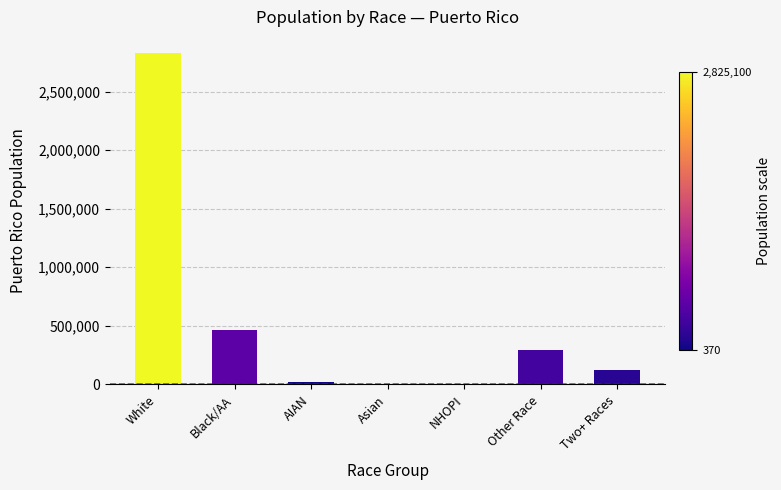

Which has a higher value, Black/AA or NHOPI?

Black/AA